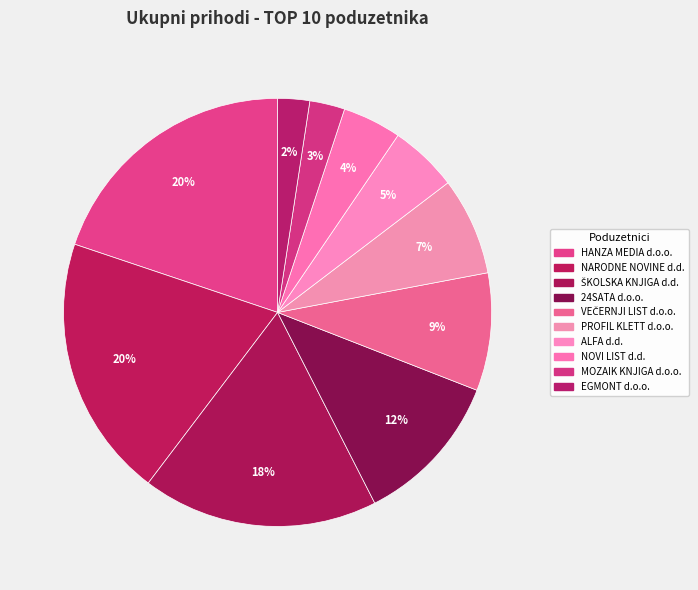

To the nearest percent, what percentage of the pie is ŠKOLSKA KNJIGA d.d.?

18%